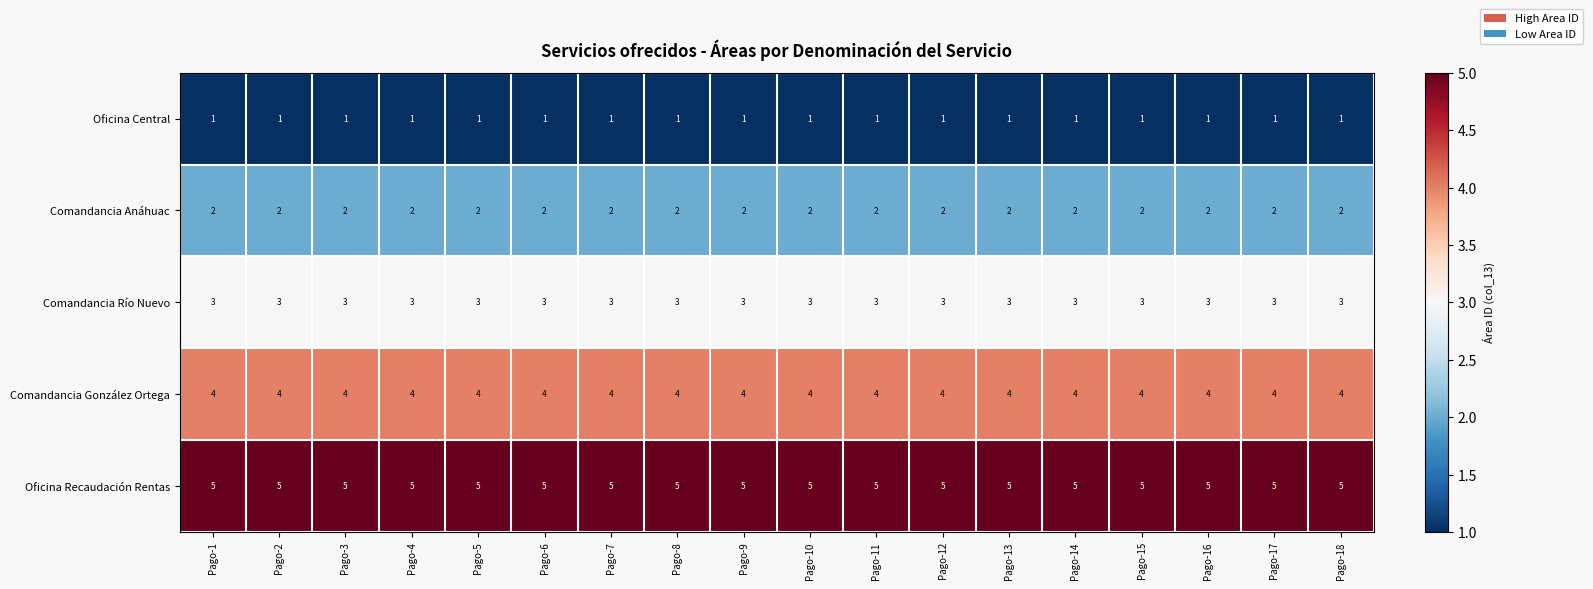

List the series in order of their overall mean, lowest first.

Oficina Central, Comandancia Anáhuac, Comandancia Río Nuevo, Comandancia González Ortega, Oficina Recaudación Rentas